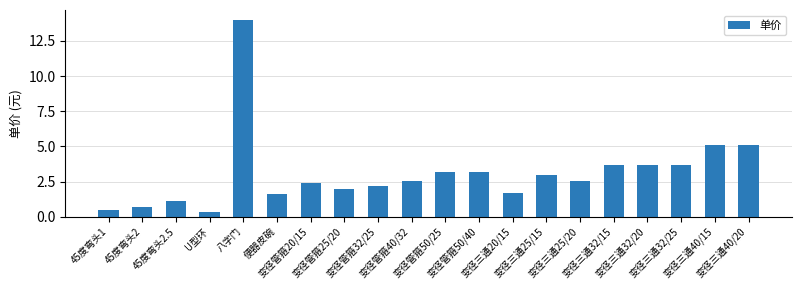

What is the value of the 1st bar from the left?

0.5